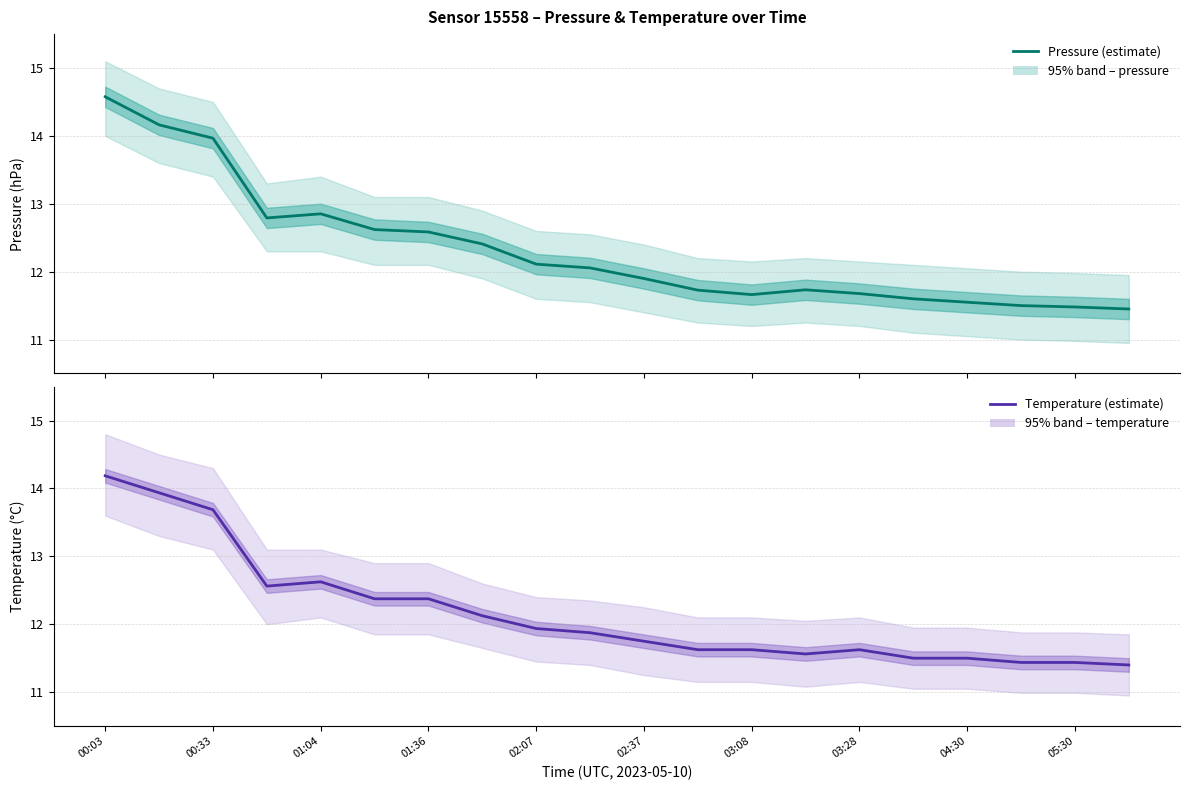

What value does the temperature series have at 03:28?

11.6